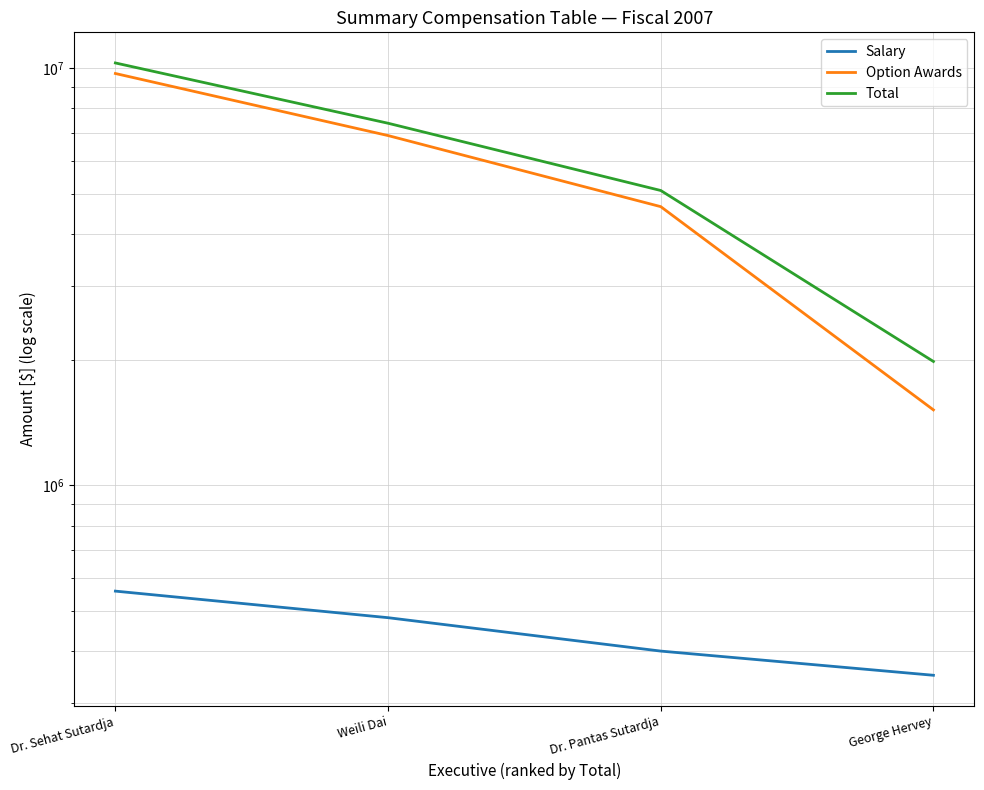

Which series has the largest range (max minus min)?

Total